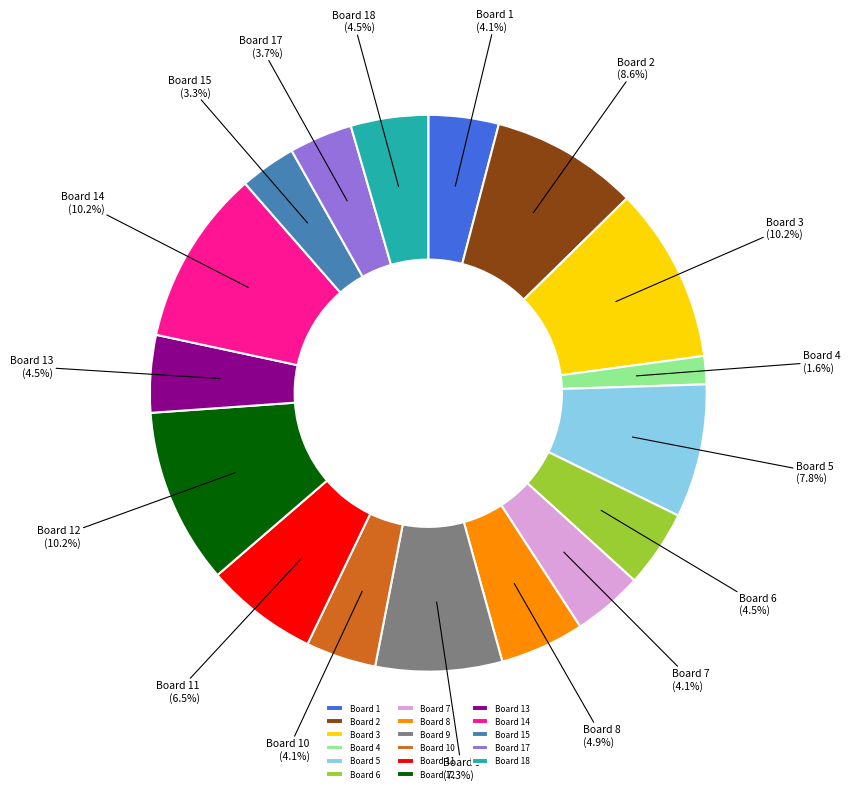

Approximately how many times larger is the value at Board 7 compared to Board 13?

0.9